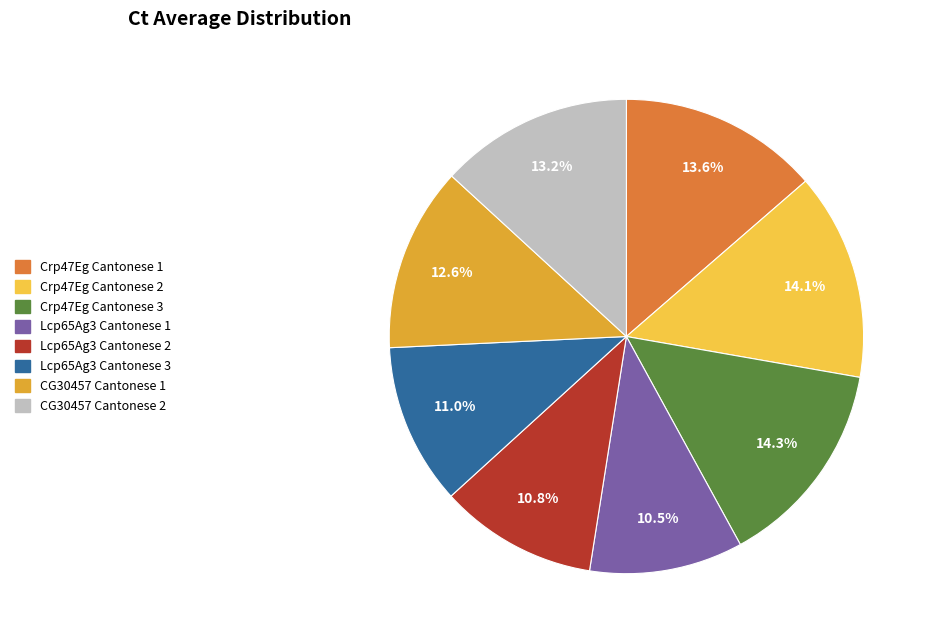

To the nearest percent, what is the difference between the largest and smallest slice percentages?

4%